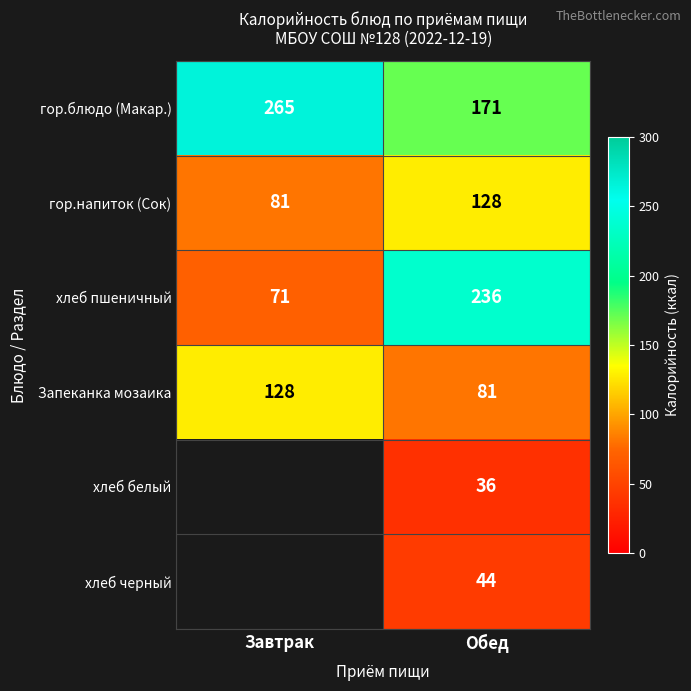

Is the value of хлеб пшеничный at Завтрак greater than the value of гор.блюдо (Макар.) at Обед?

No